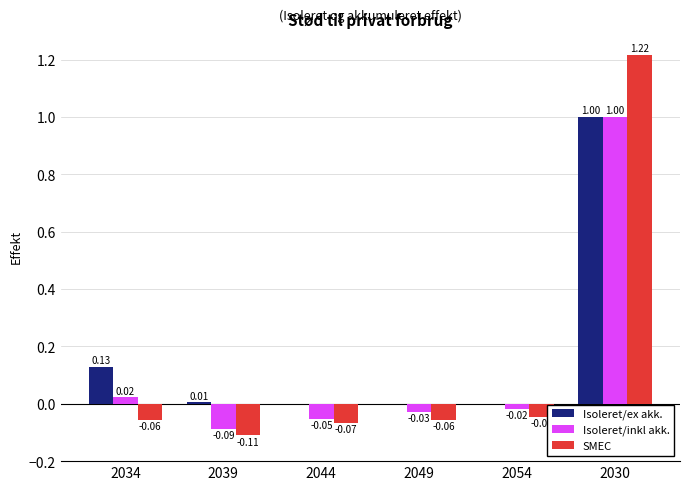

What is the sum of all SMEC values?

0.9